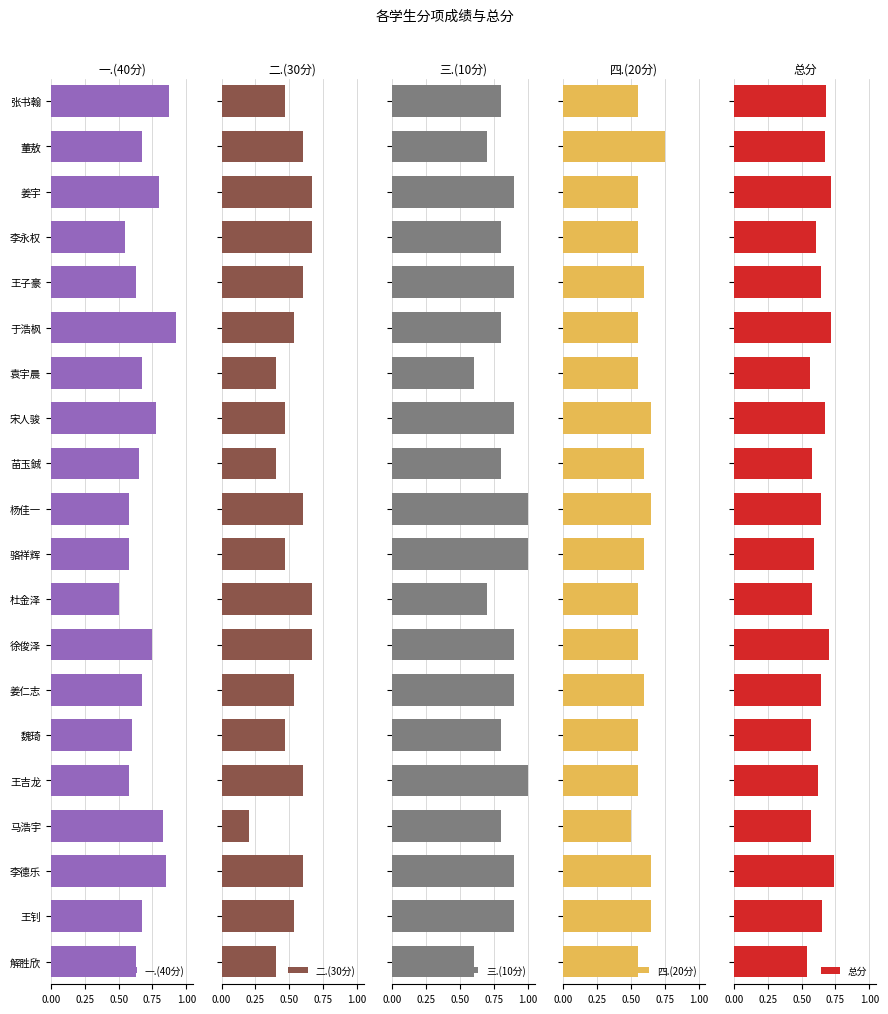

What is the sum of all 三.(10分) values?

16.7